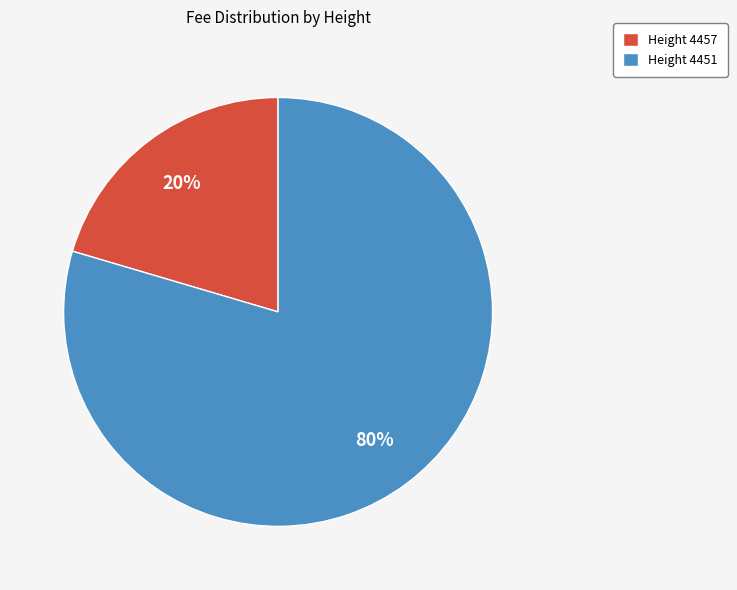

Between Height 4451 and Height 4457, which is larger?

Height 4451